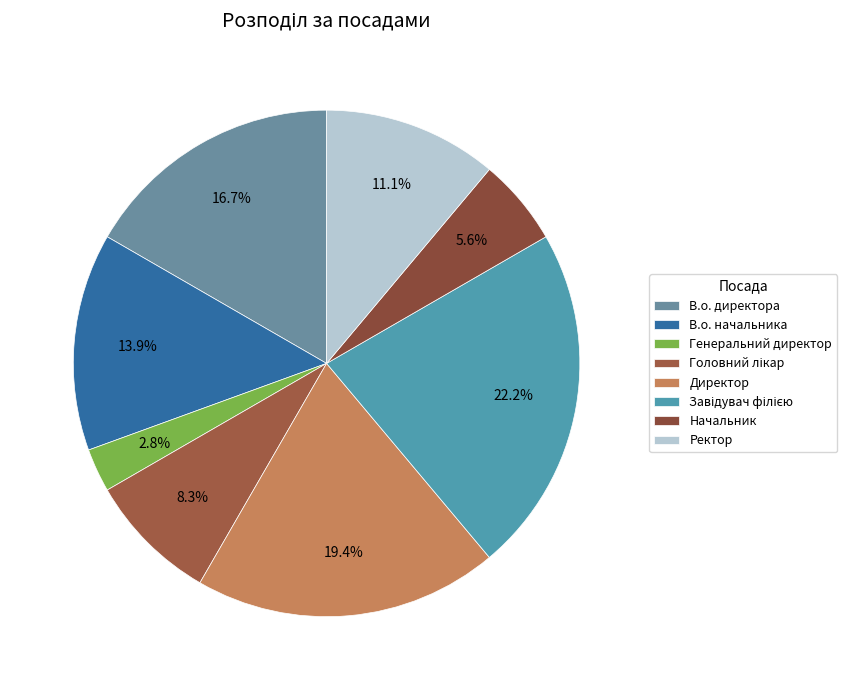

To the nearest percent, what is the average slice percentage?

12%